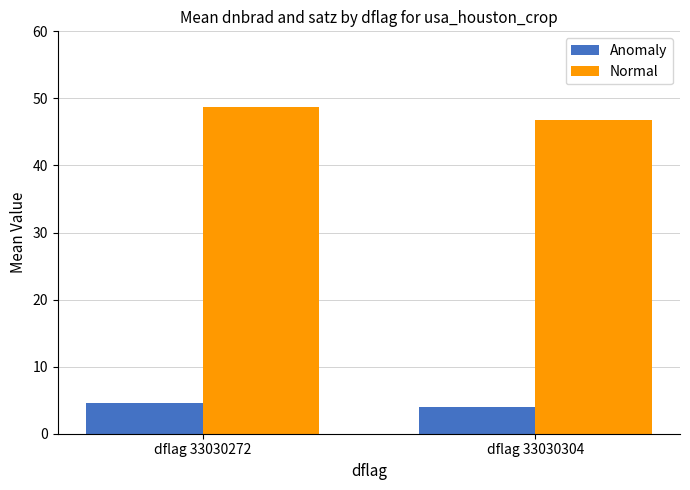

What are all the series names shown in the legend?

Anomaly, Normal